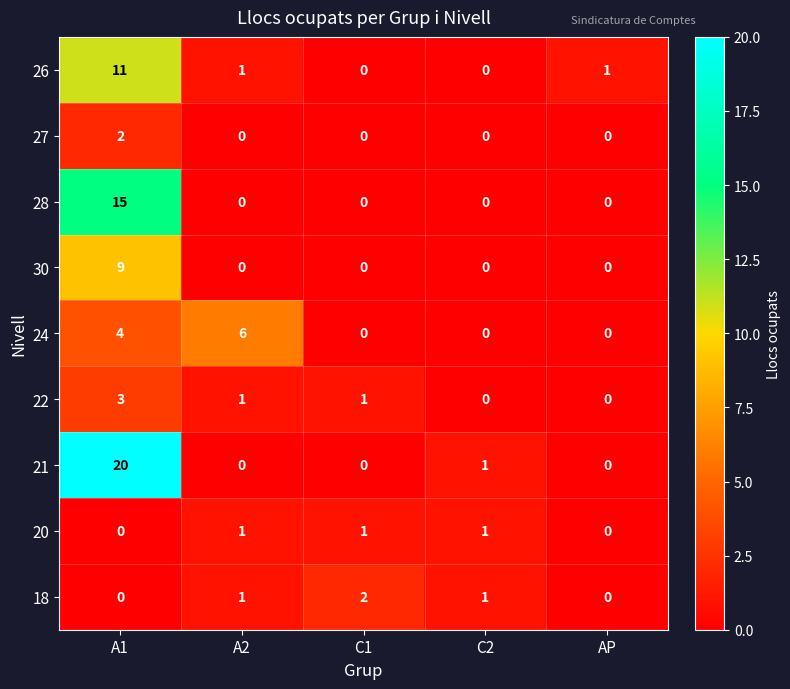

True or false: 28 has a value of -10 at A2.

False